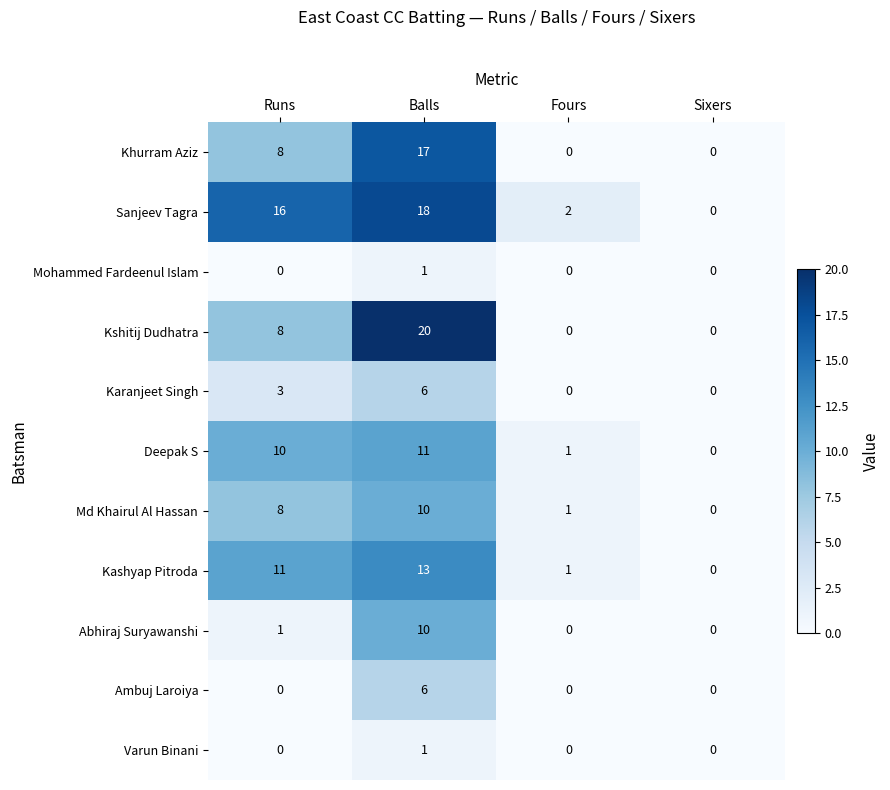

Where is Abhiraj Suryawanshi nearest to the value 5?

Runs